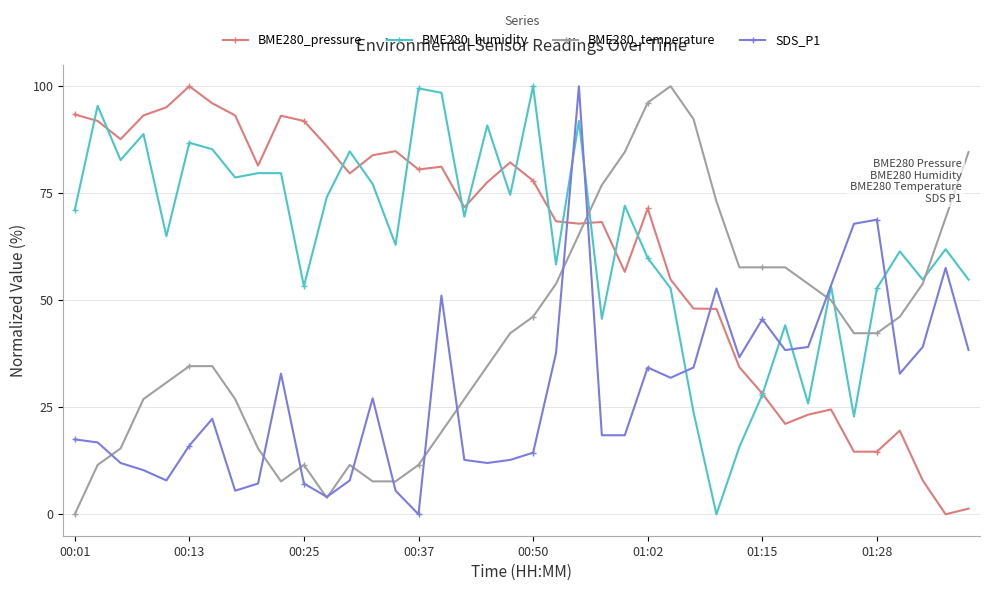

What is the value of the BME280_pressure point at the 25th from the left?

56.6